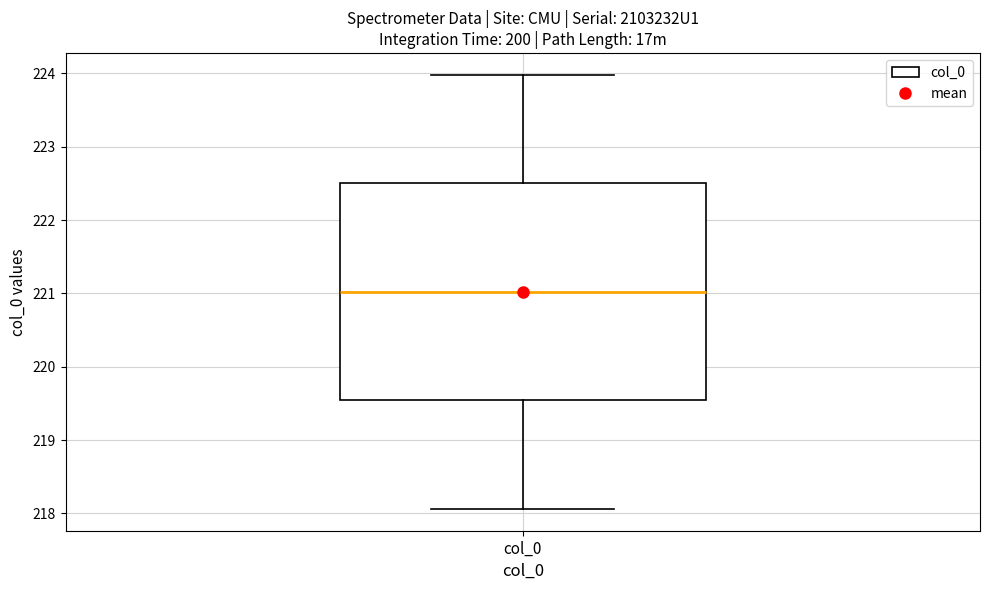

Transcribe this box plot: give where the median line is, the range the box spans, and where the two whiskers end, as read against the y-axis. The values are not printed on the chart, so give them approximately, as read against the axis.

median 221.0, box 219.5 to 222.5, whiskers 218.1 to 224.0